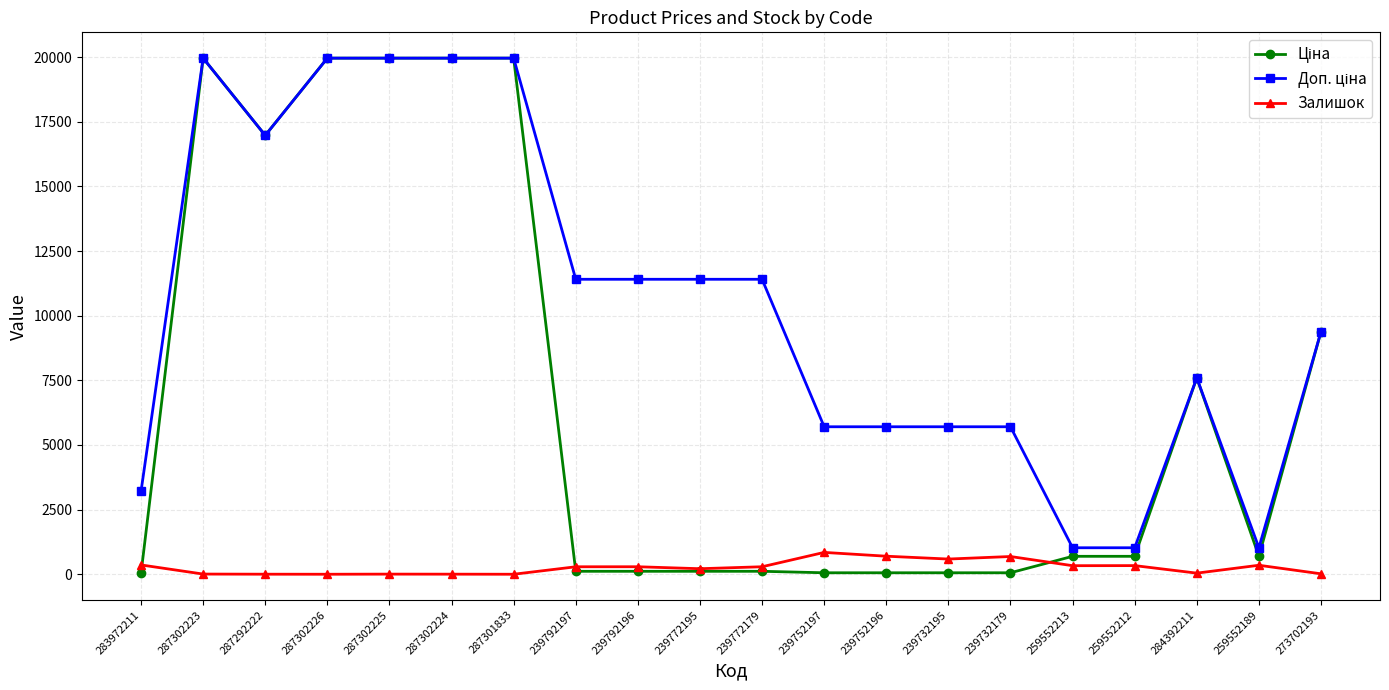

What is the total value across all series at 239752196?

6460.1